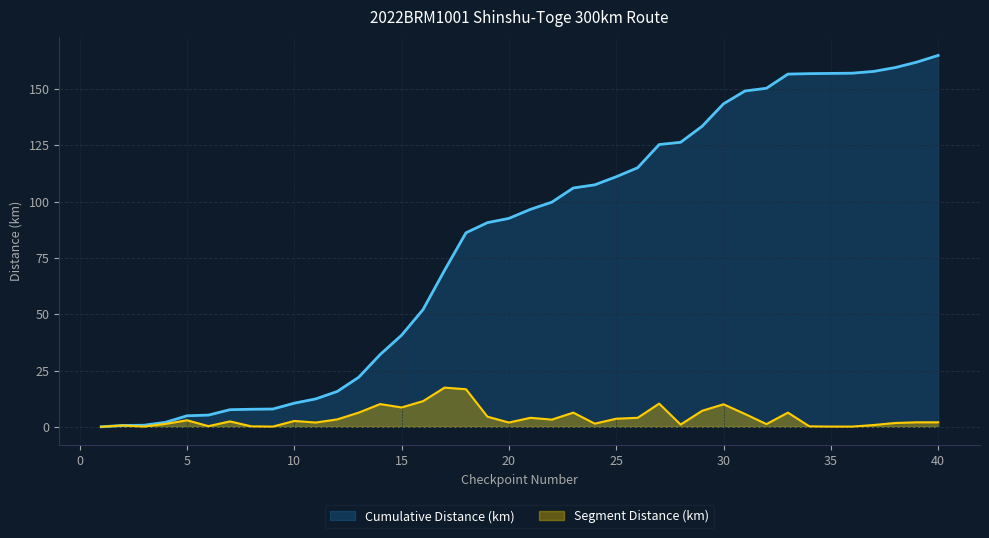

True or false: Segment Distance (km) and Cumulative Distance (km) cross at least once.

False